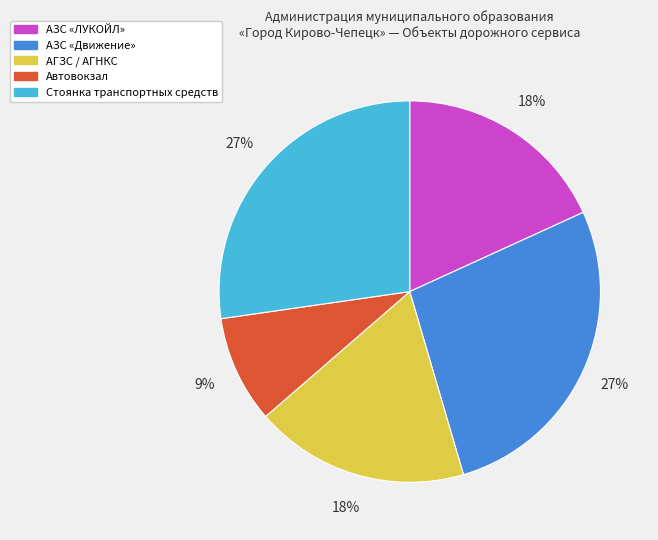

What is the smallest slice in the pie chart?

Автовокзал